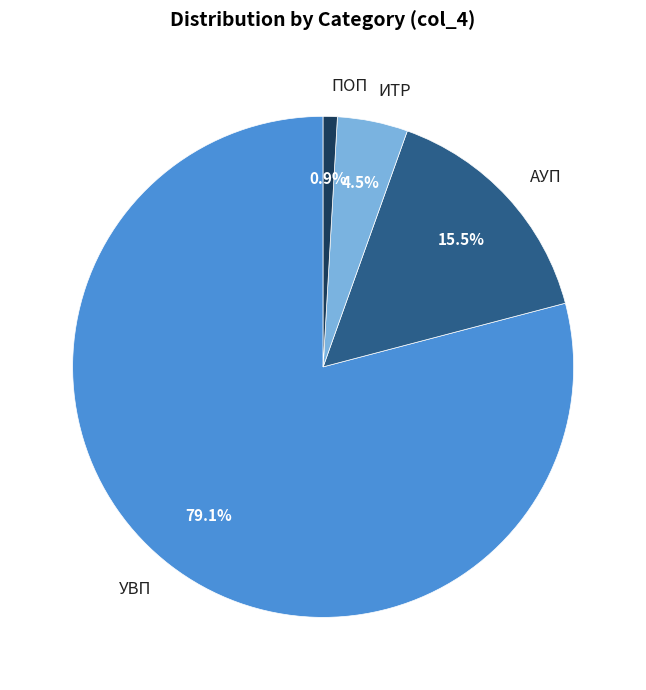

How much of the chart is everything except УВП?

20.9%